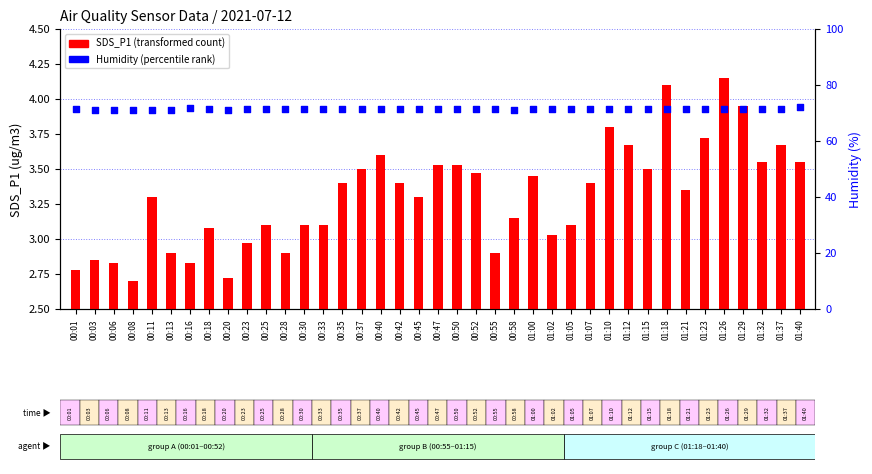

Which series contains the lowest Y value?

SDS_P1 (transformed count)